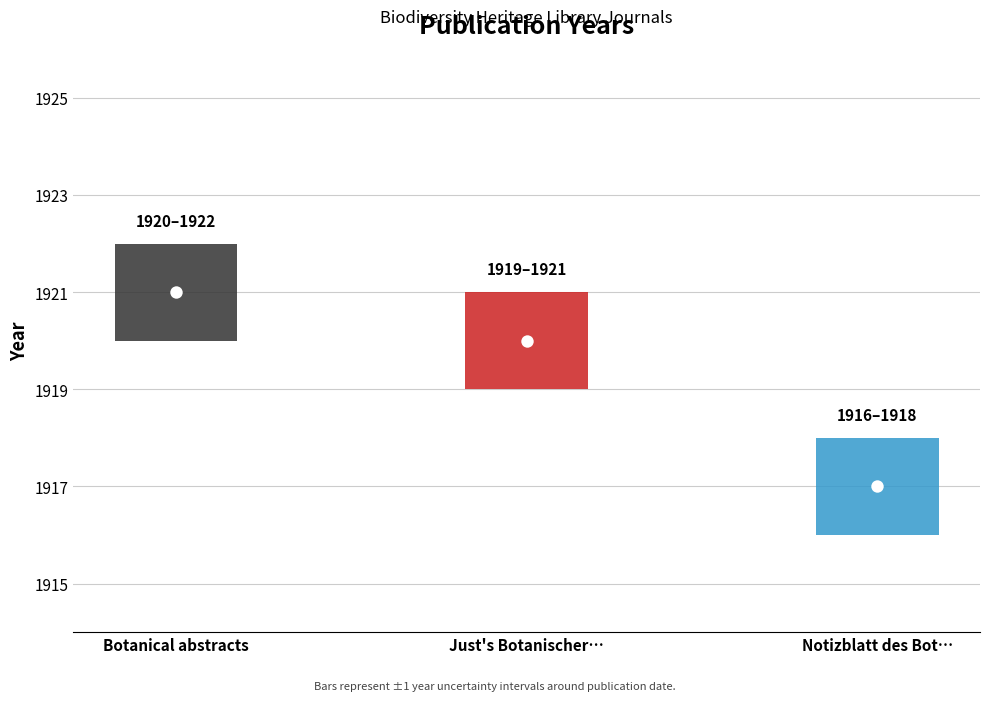

Approximately how many times larger is the value at Notizblatt des Botanischen Gartens compared to Just's Botanischer Jahresbericht?

1.0